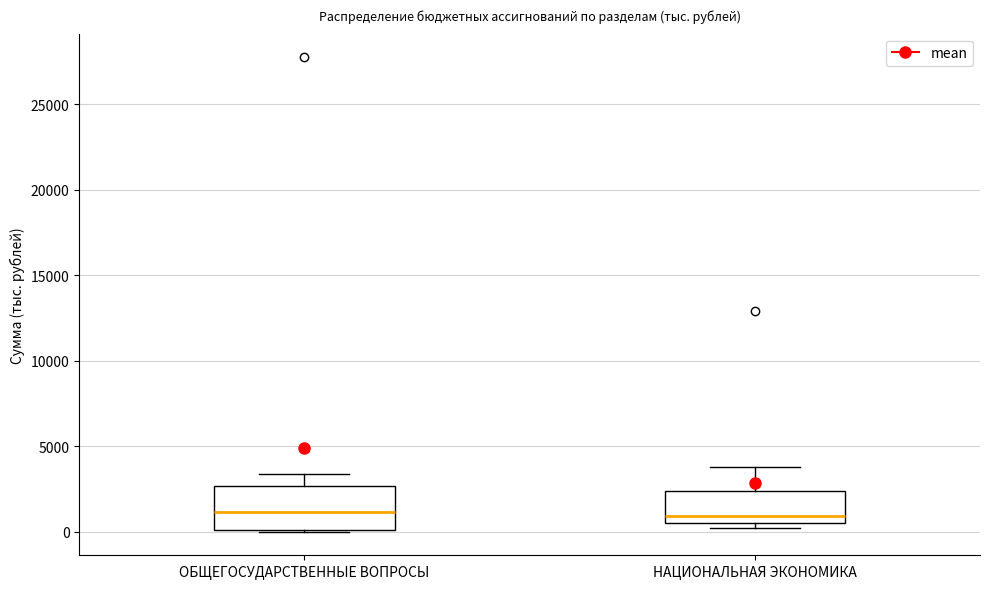

Reading left to right, read every box against the y-axis: the position of its median line, the range the box covers, and the ends of its whiskers. The values are not printed on the chart, so give them approximately, as read against the axis.

ОБЩЕГОСУДАРСТВЕННЫЕ ВОПРОСЫ: median 1000, box 0 to 2500, whiskers 0 to 3500
НАЦИОНАЛЬНАЯ ЭКОНОМИКА: median 1000, box 500 to 2500, whiskers 0 to 4000